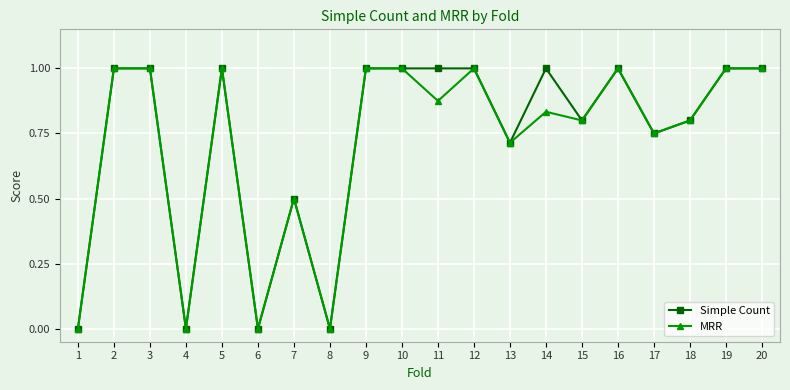

List the series in order of their overall mean, highest first.

Simple Count, MRR